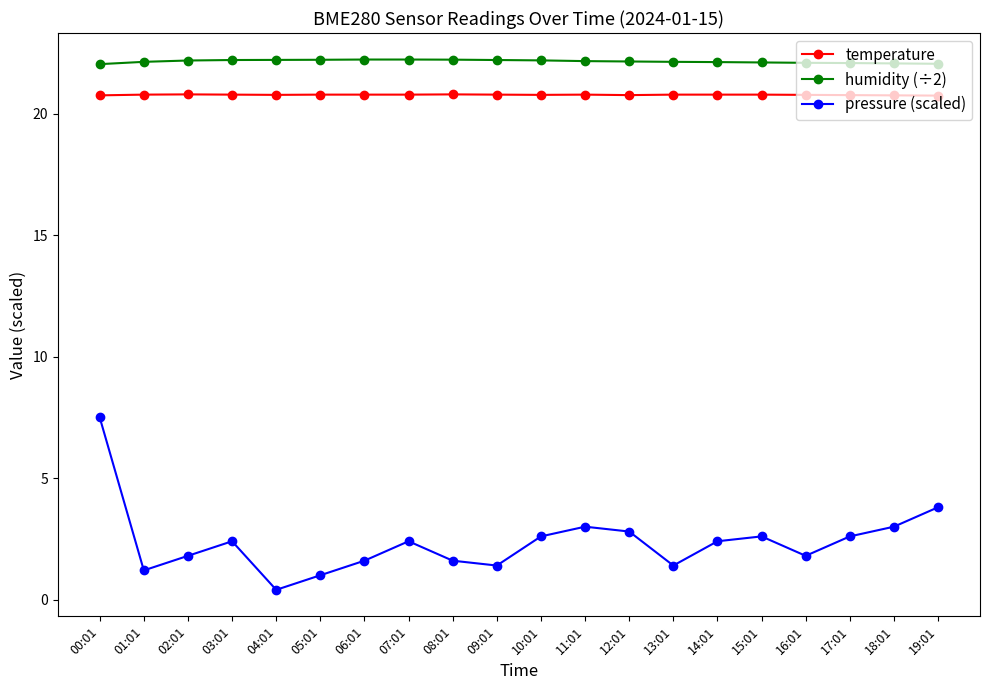

True or false: humidity (÷2) has a value of 7.1 at 12:01.

False